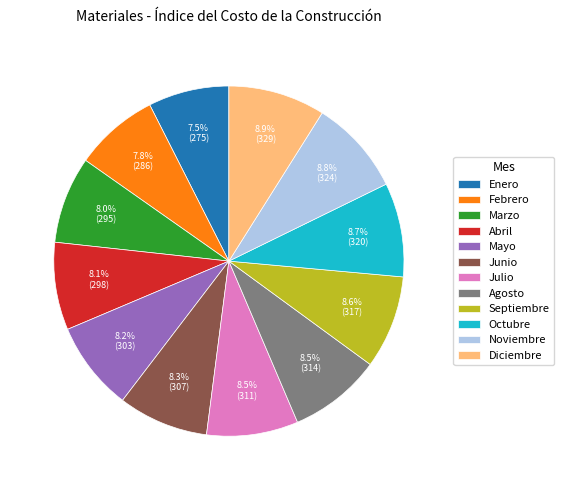

What percentage do Mayo and Julio together represent?

16.7%